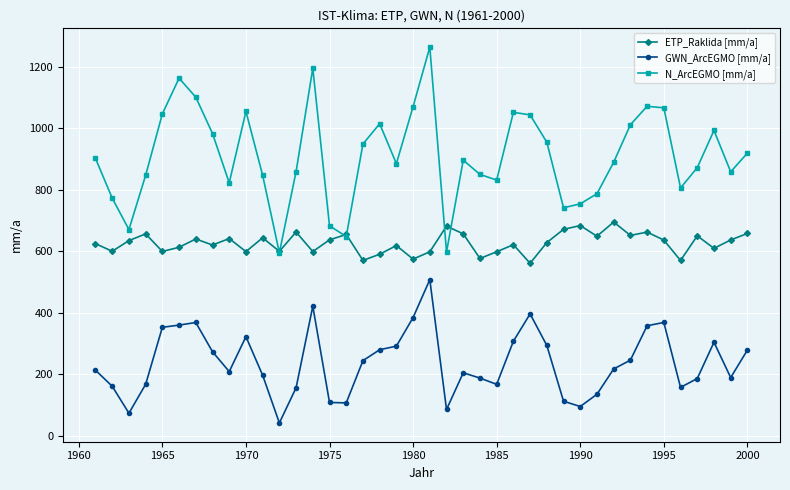

What are all the series names shown in the legend?

ETP_Raklida [mm/a], GWN_ArcEGMO [mm/a], N_ArcEGMO [mm/a]